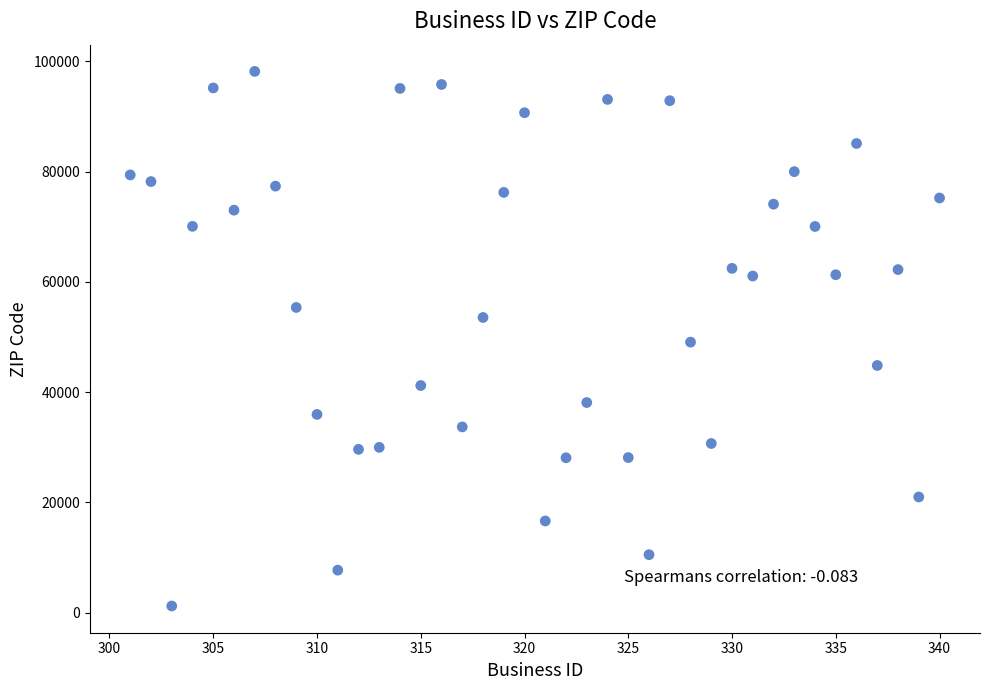

What is the range of X values (max minus min)?

39